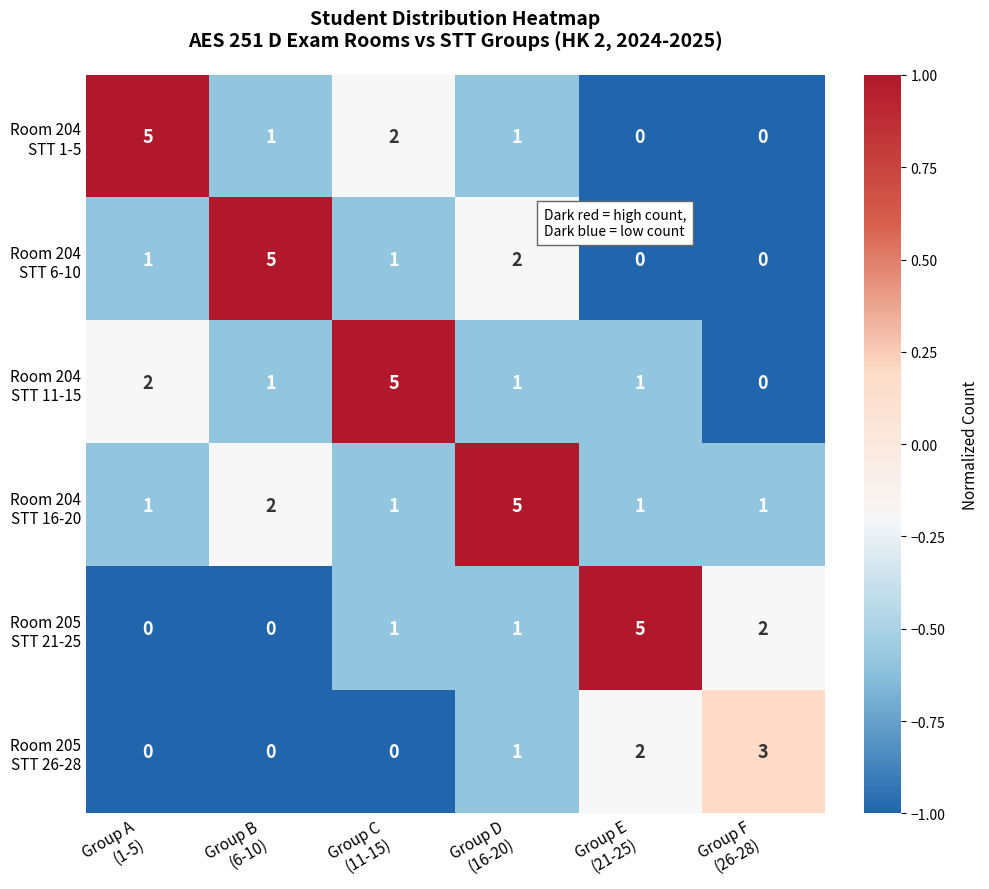

At how many categories does at least one series exceed 0?

6